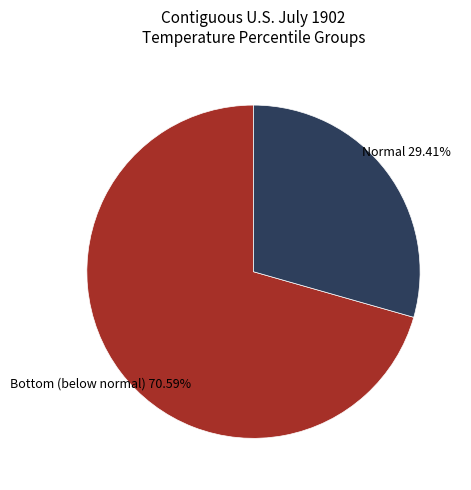

Is there any slice that represents more than half of the pie?

Yes